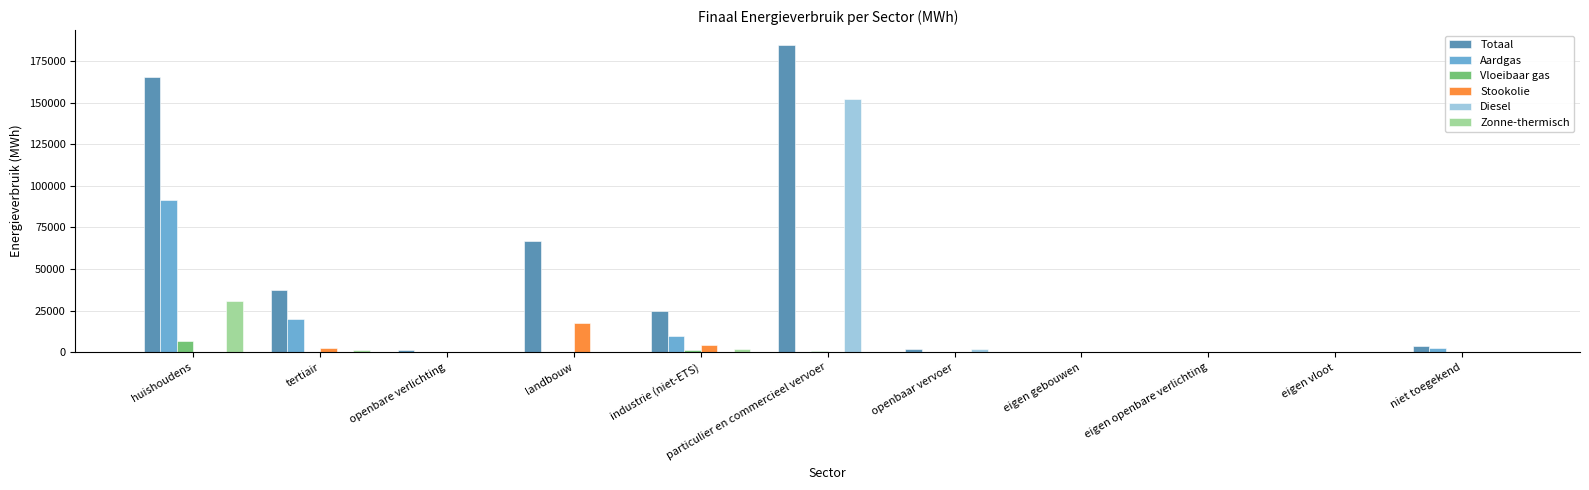

Between particulier en commercieel vervoer and openbaar vervoer, which series saw the biggest shift?

Totaal